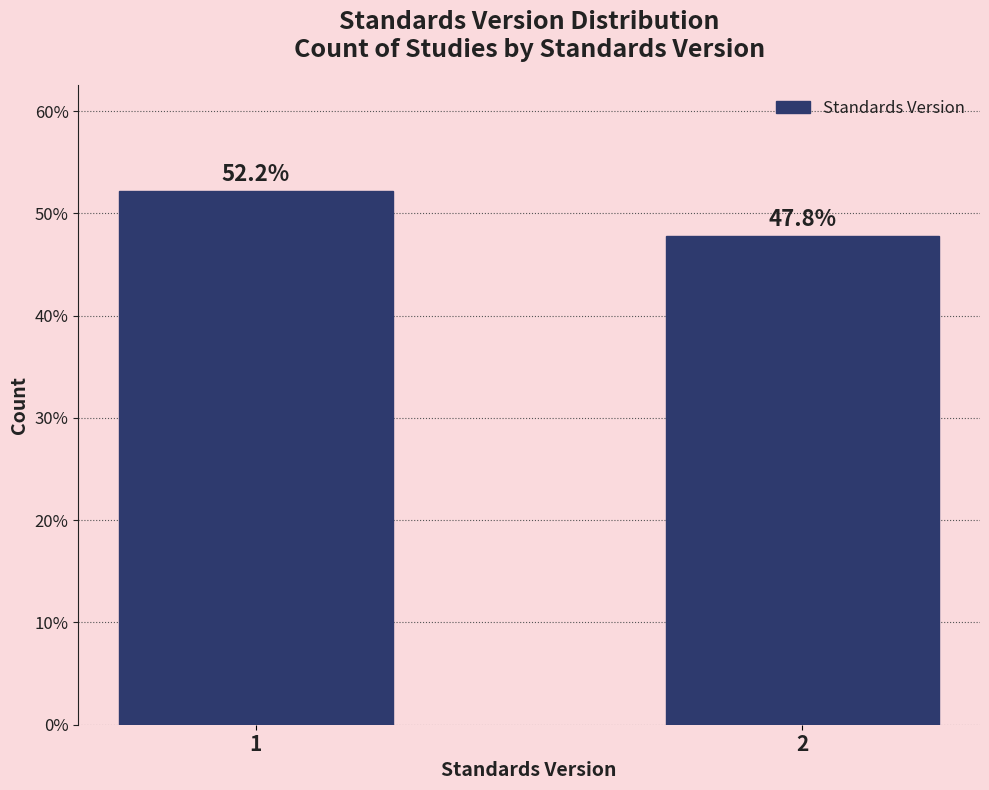

Reading left to right, extract all data points from this chart.

52.2	47.8